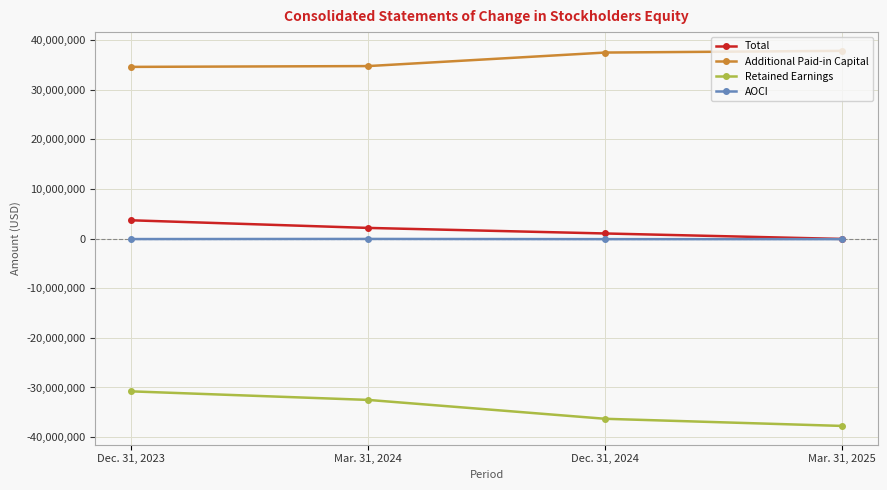

The Additional Paid-in Capital series shows 48933095 at Dec. 31, 2023. True or false?

False